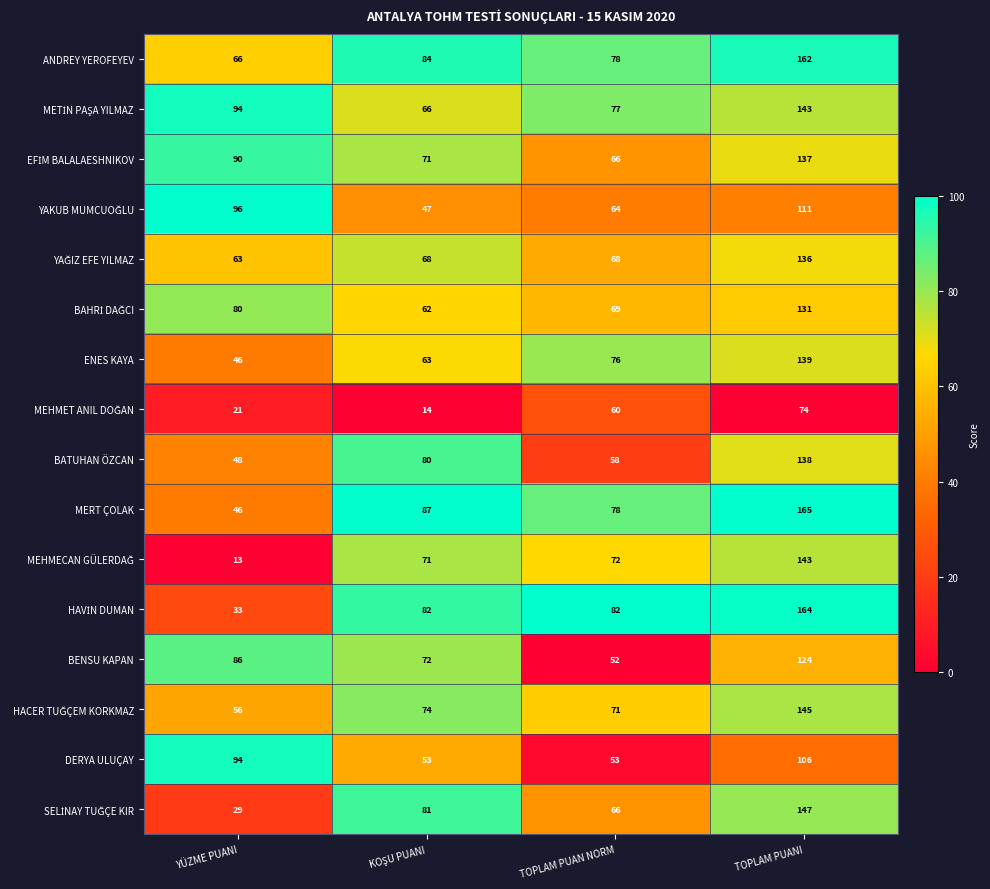

What is the spread (max minus min) of values at YÜZME PUANI?

83